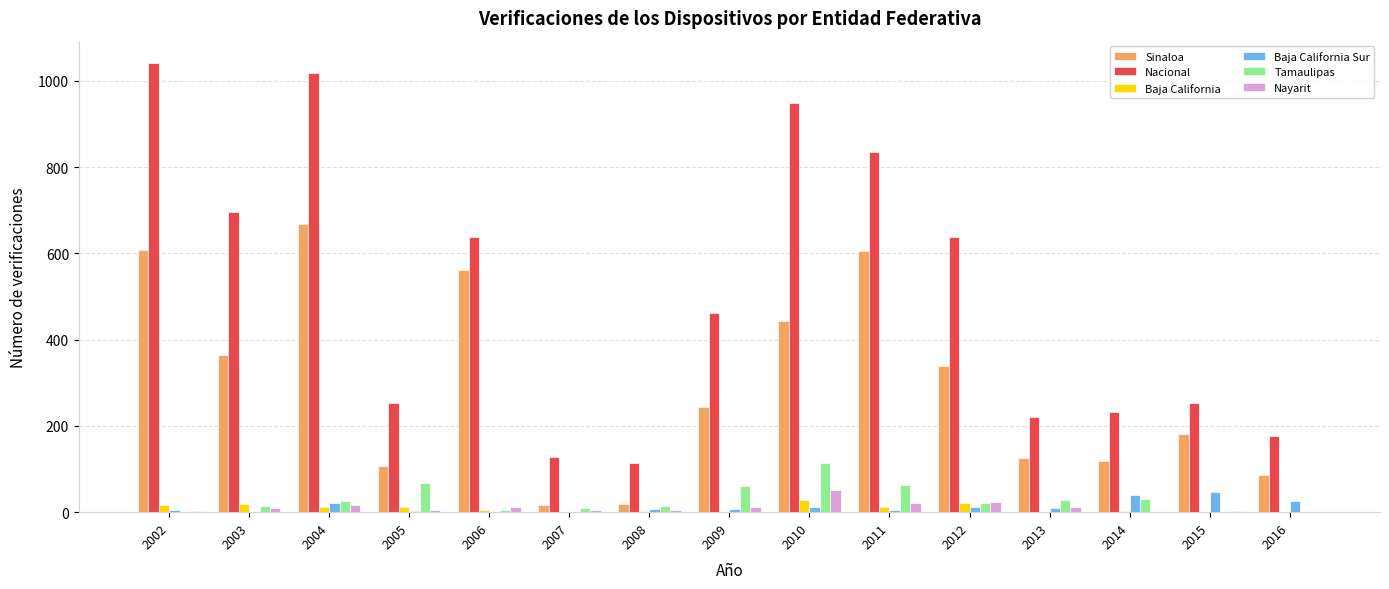

What are all the series names shown in the legend?

Sinaloa, Nacional, Baja California, Baja California Sur, Tamaulipas, Nayarit